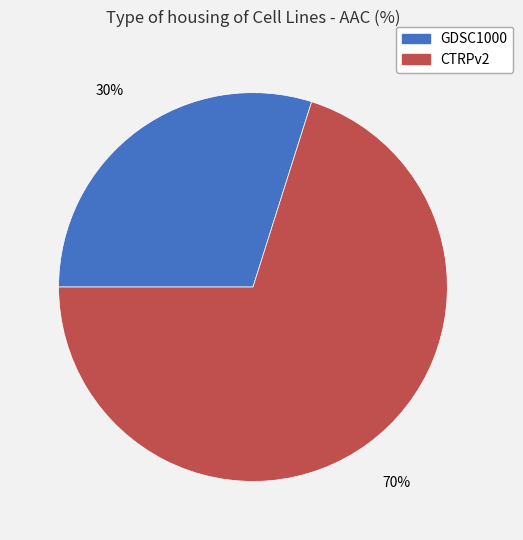

What is the smallest slice in the pie chart?

GDSC1000